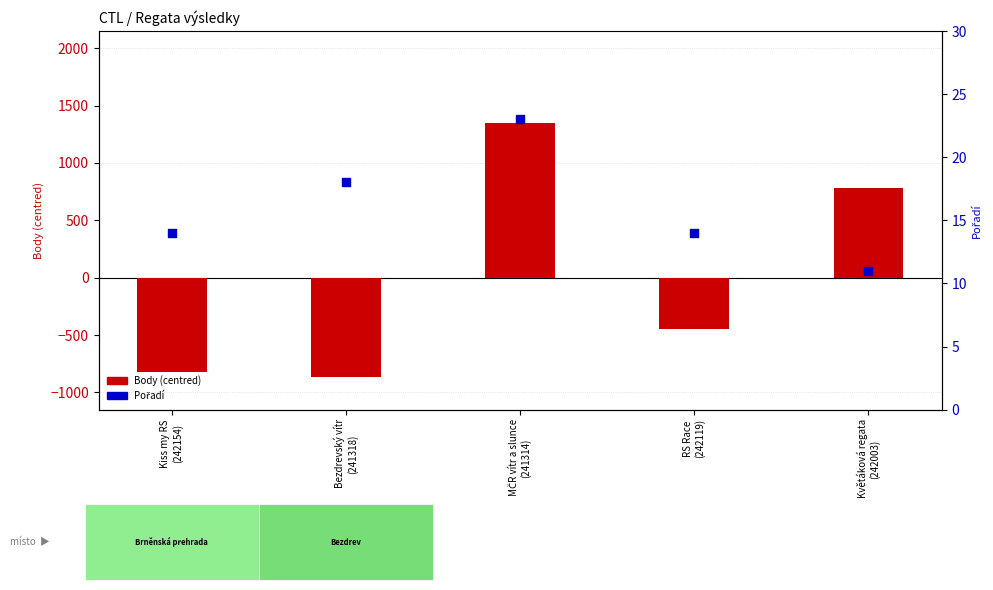

What is the total value across all series at RS Race
(242119)?

-429.4